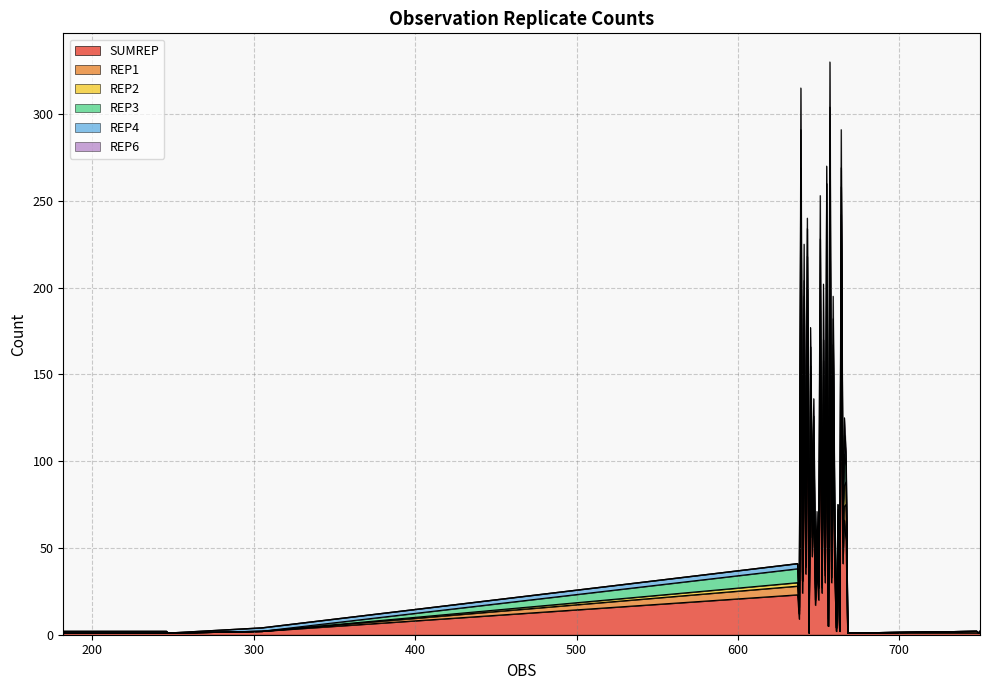

Is the value of REP6 at 653 greater than the value of REP4 at 651?

No